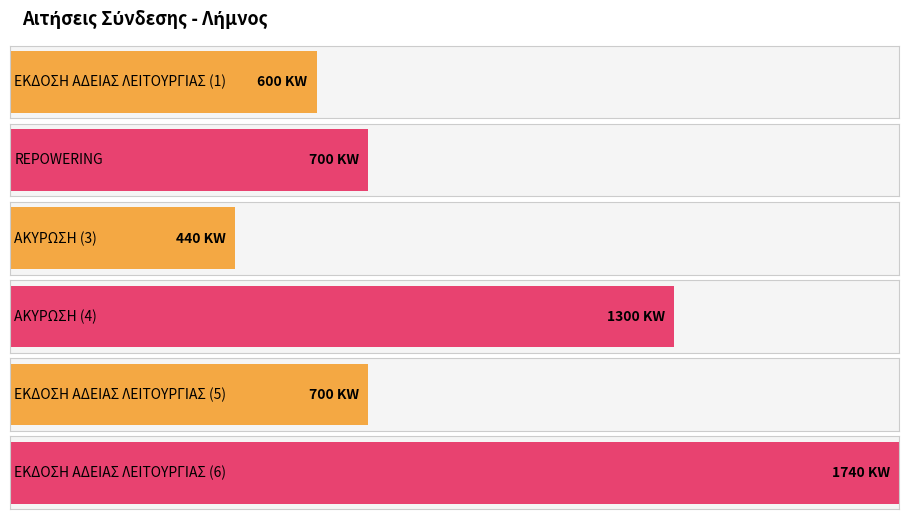

Does the chart contain stacked bars?

No